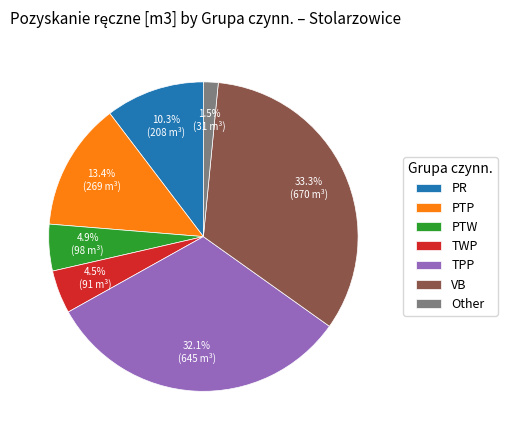

Approximately how many times larger is the value at PR compared to TPP?

0.3